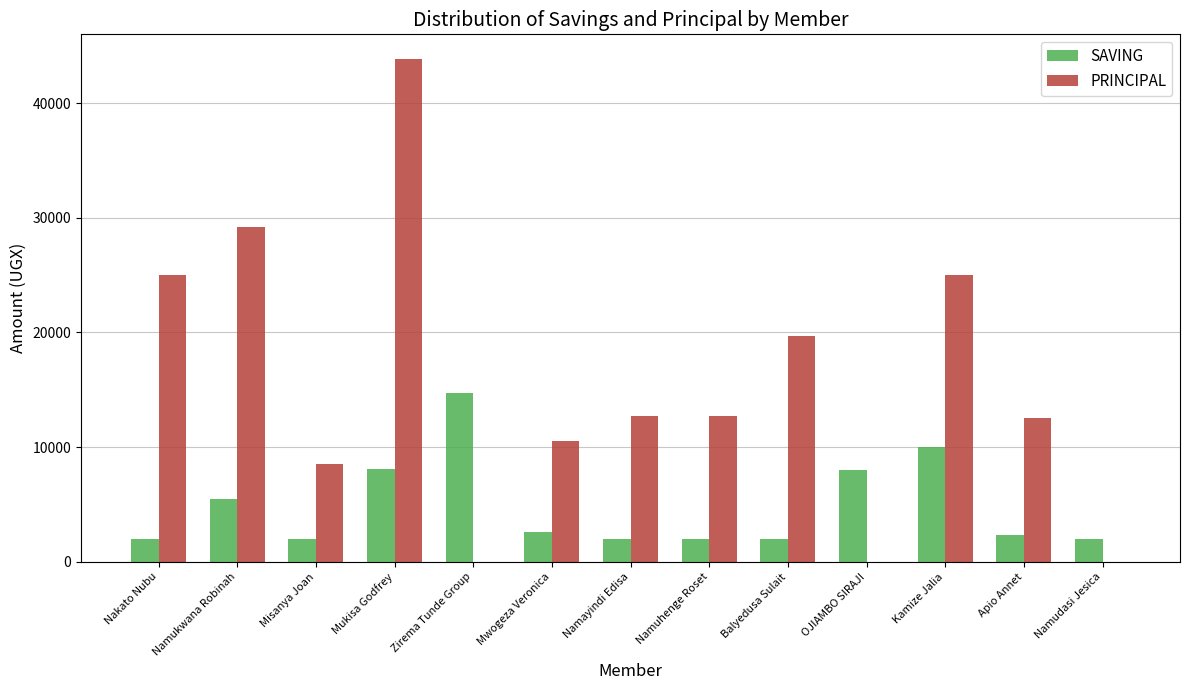

Where does the SAVING series first go above 2300?

Namukwana Robinah